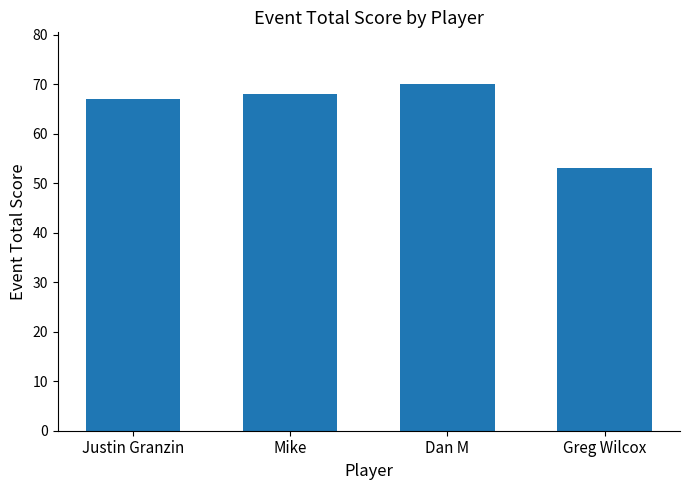

What is the sum of all values?

258